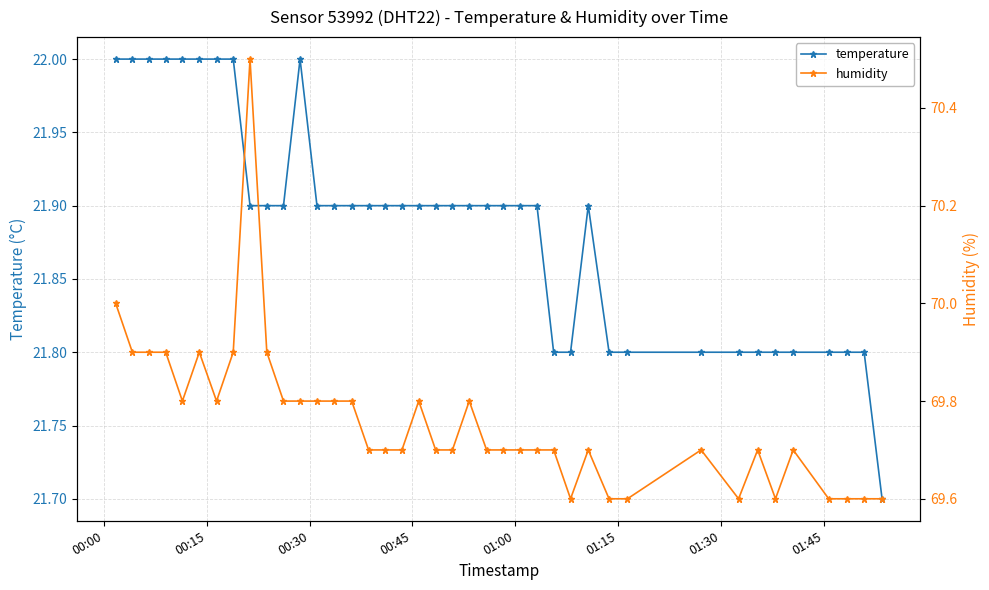

What is the highest value of the temperature series?

22.0